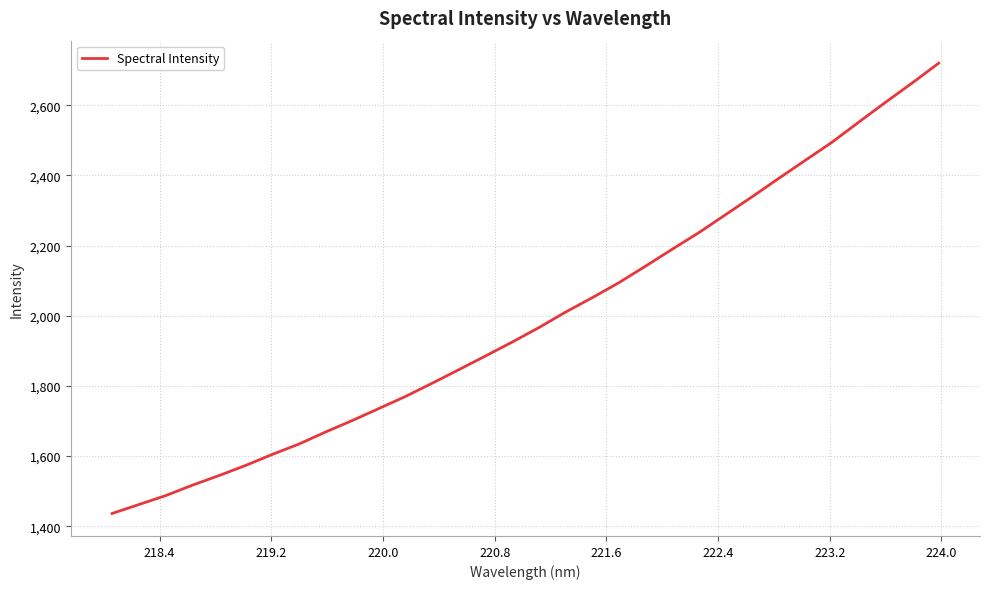

How many series are shown in this chart?

1